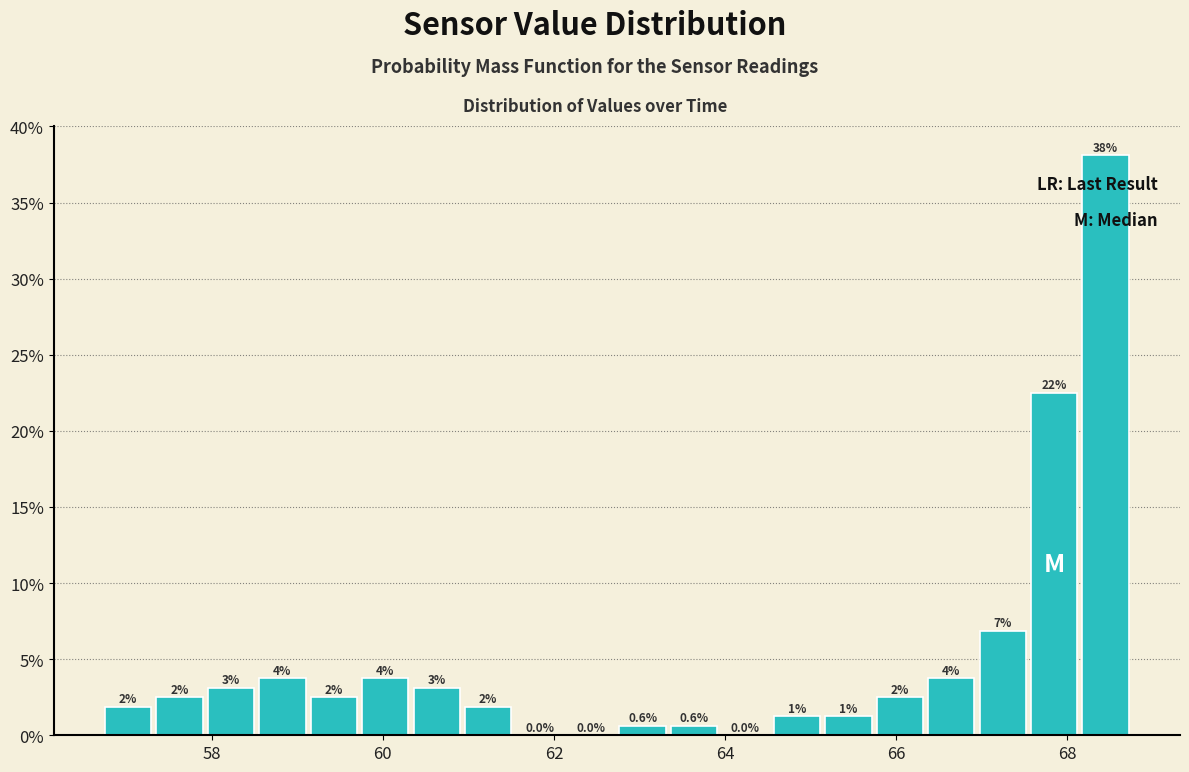

Read against the x-axis, roughly where is the centre of the tallest bar?

68.4